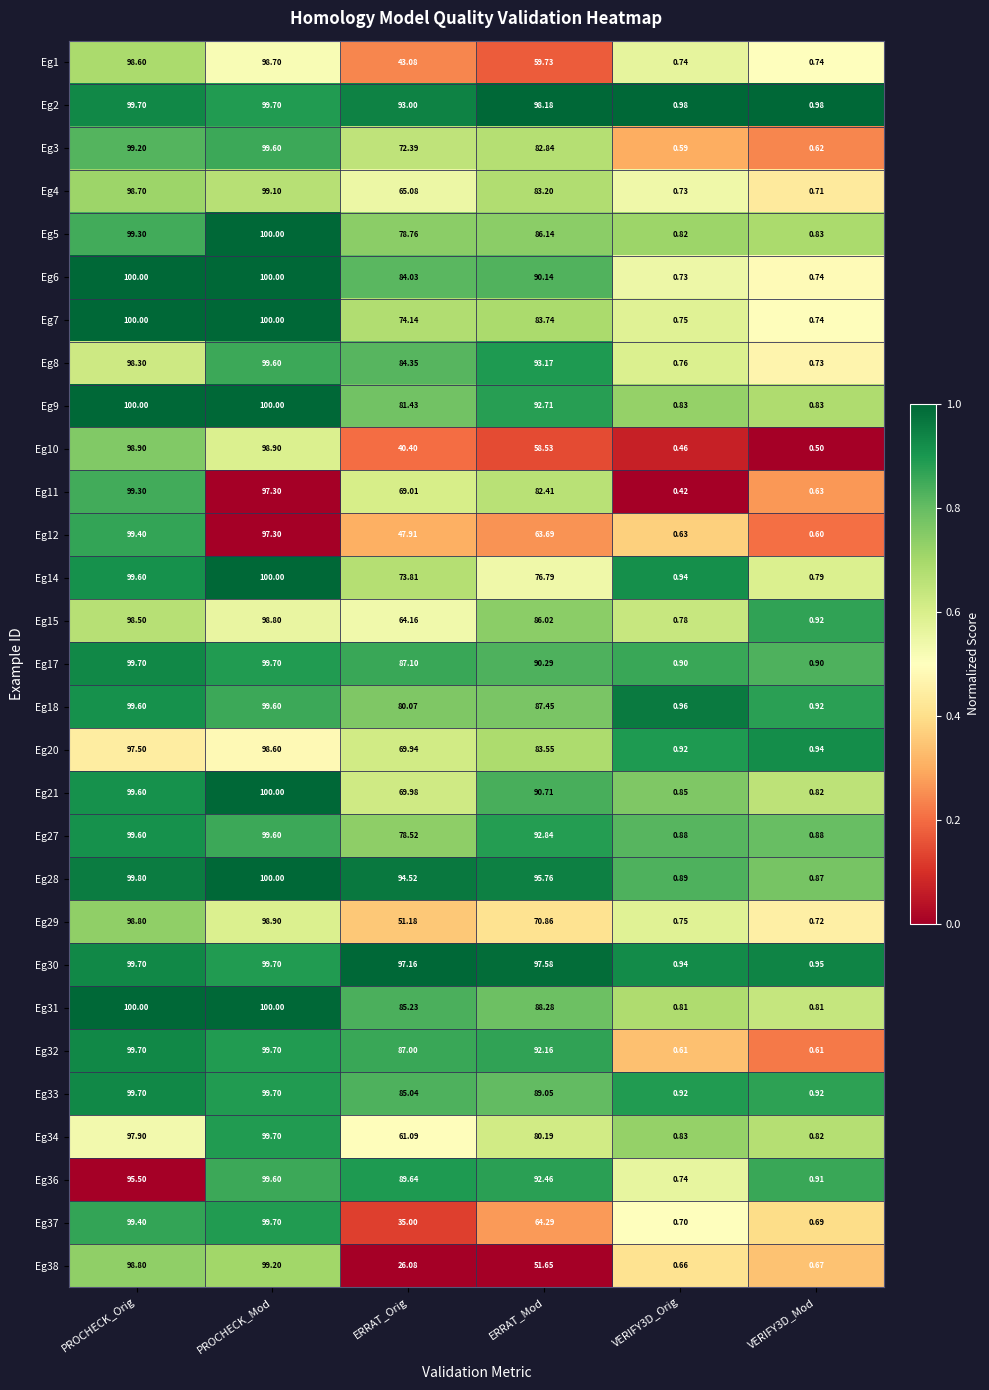

Which series has the widest spread of values?

Eg6